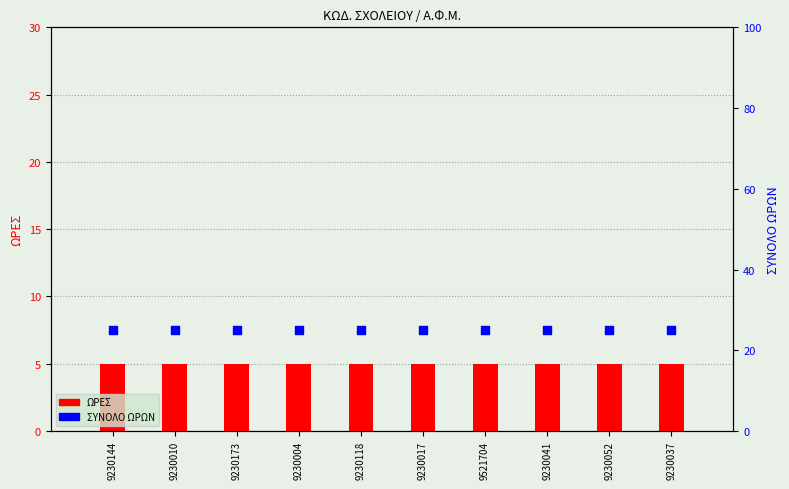

Which series reaches the maximum Y coordinate?

ΣΥΝΟΛΟ ΩΡΩΝ